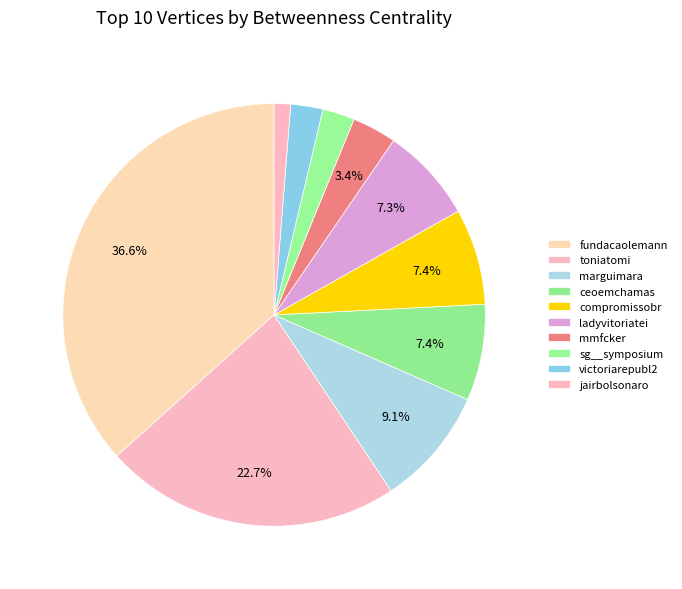

Approximately how many times larger is the value at sg__symposium compared to toniatomi?

0.1